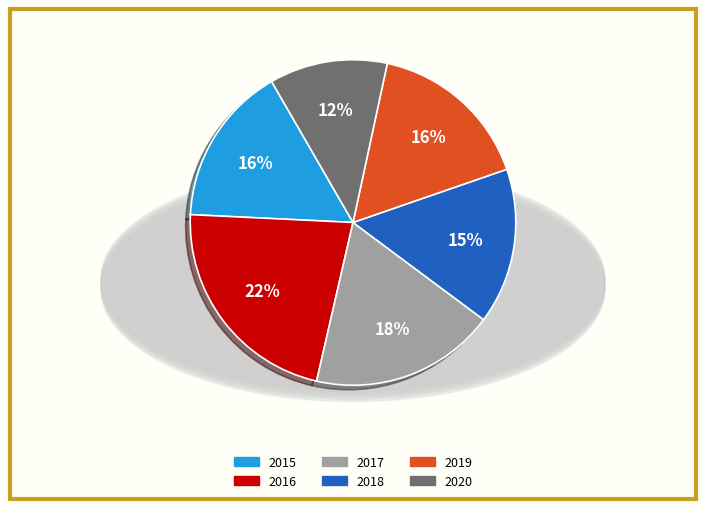

Which has a higher value, 2016 or 2017?

2016